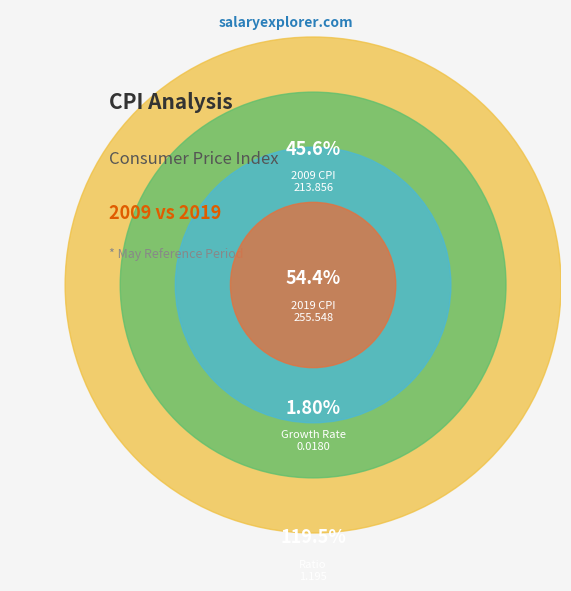

True or false: 2019-05-01 accounts for 54% of the total.

True